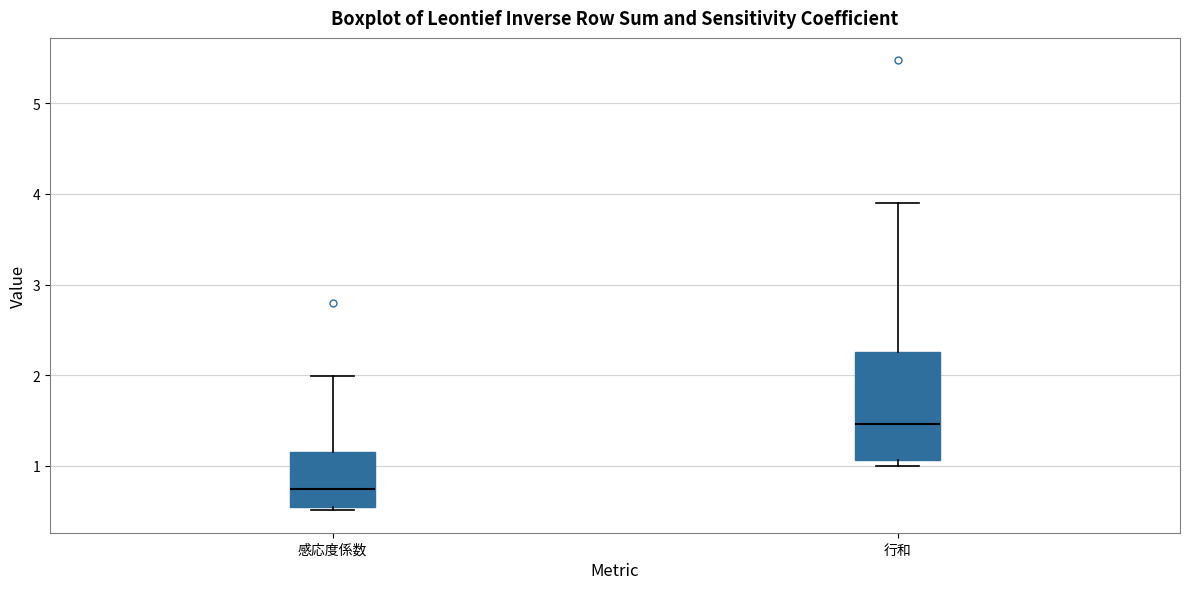

Where is the upper edge of the box for 感応度係数 on the y-axis? The values are not printed on the chart, so give them approximately, as read against the axis.

1.2